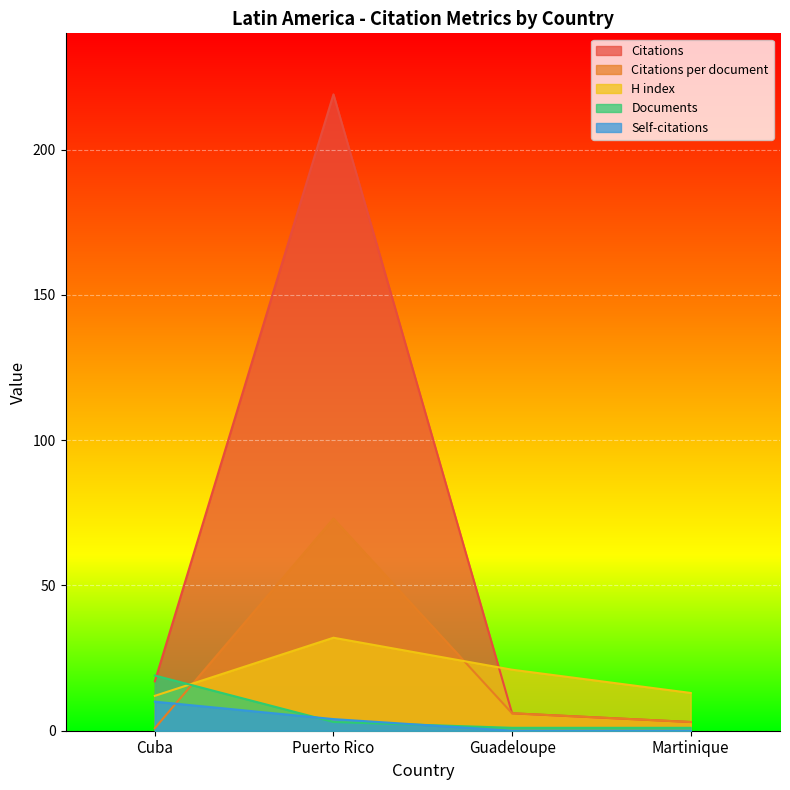

How many data points in Citations per document are less than 6?

2